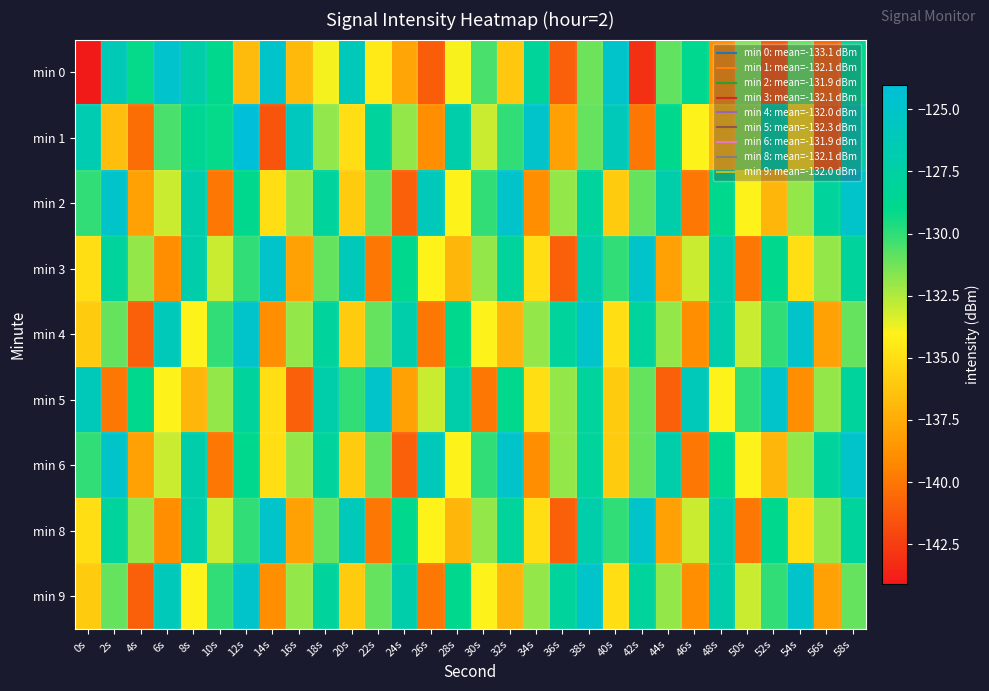

Rank the series at 48s from lowest to highest value.

min 0, min 1, min 5, min 2, min 6, min 3, min 4, min 8, min 9